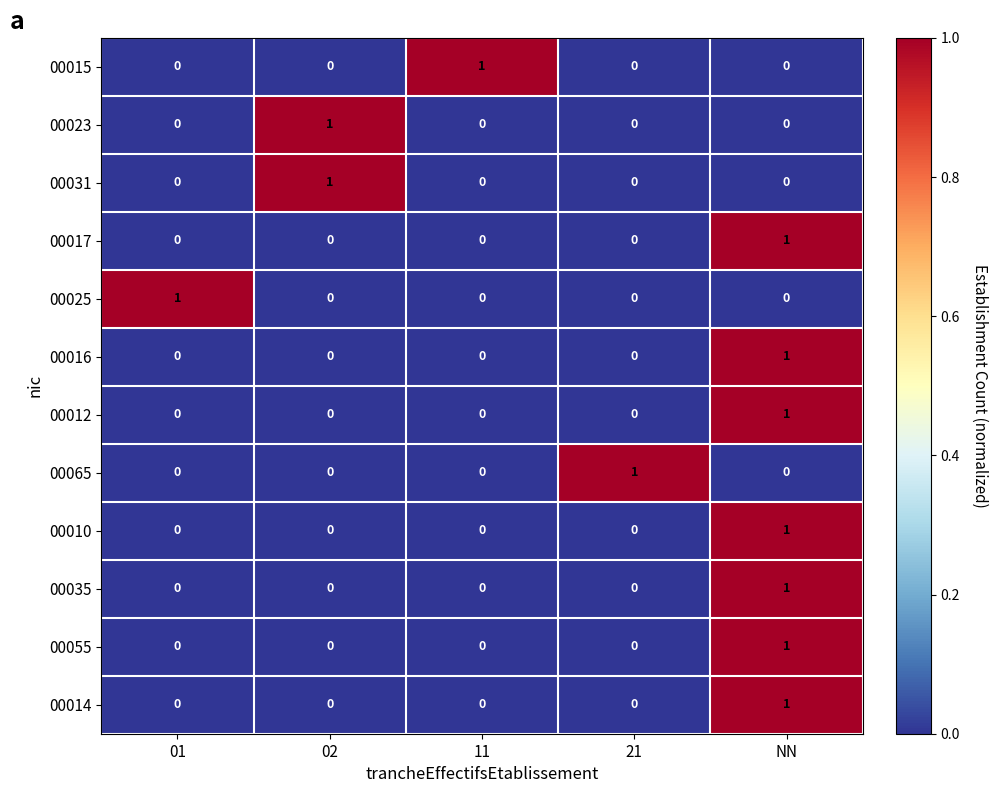

At how many categories does at least one series exceed 0?

5